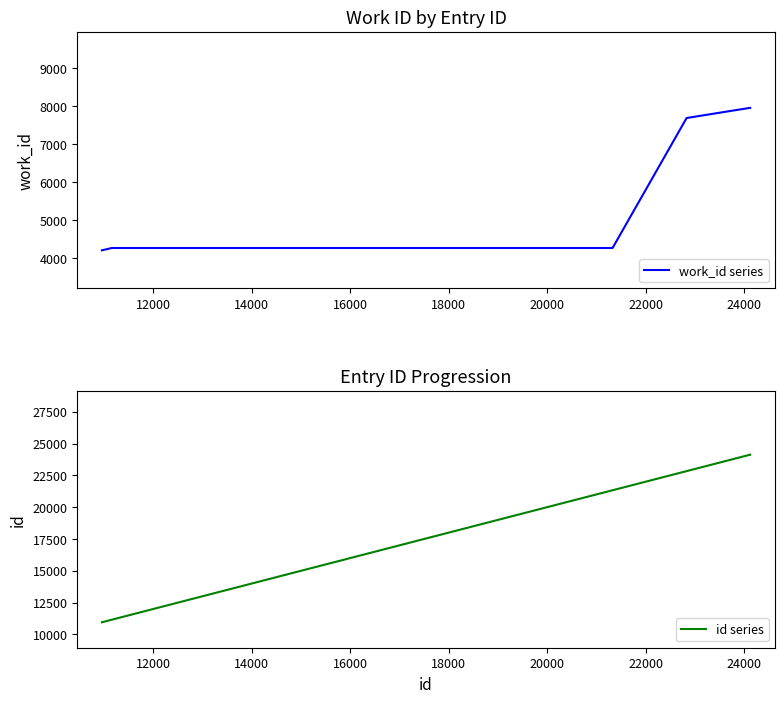

What is the value of the work_id series point at the 6th from the left?

7954